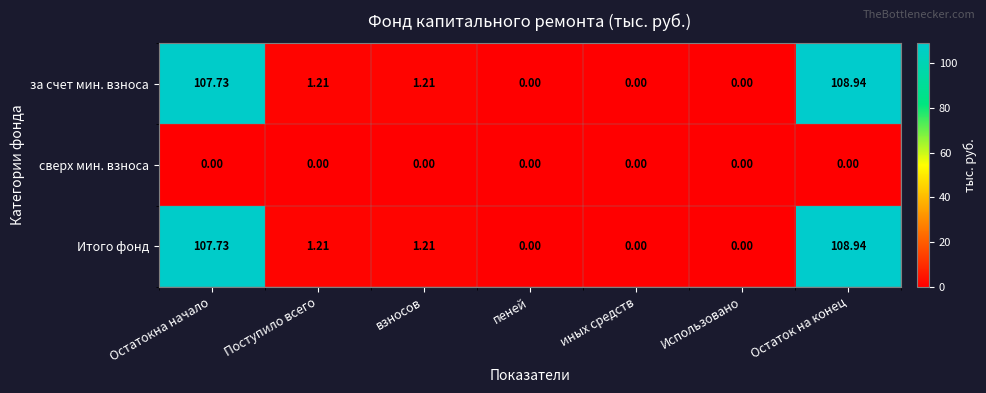

How many categories are shown in the chart?

7